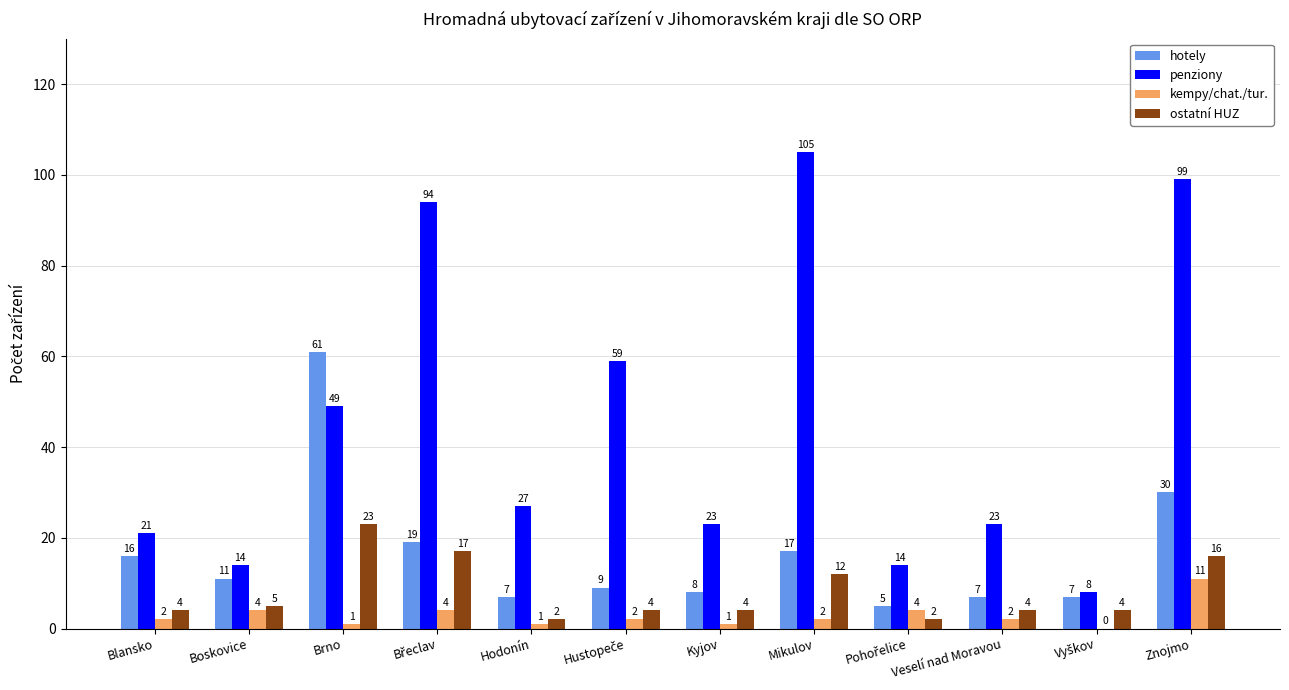

What is the total value across all series at Znojmo?

156